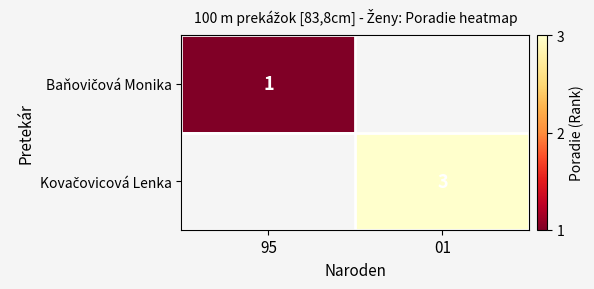

Is it true that Kovačovicová Lenka equals 3.0 at 01?

True